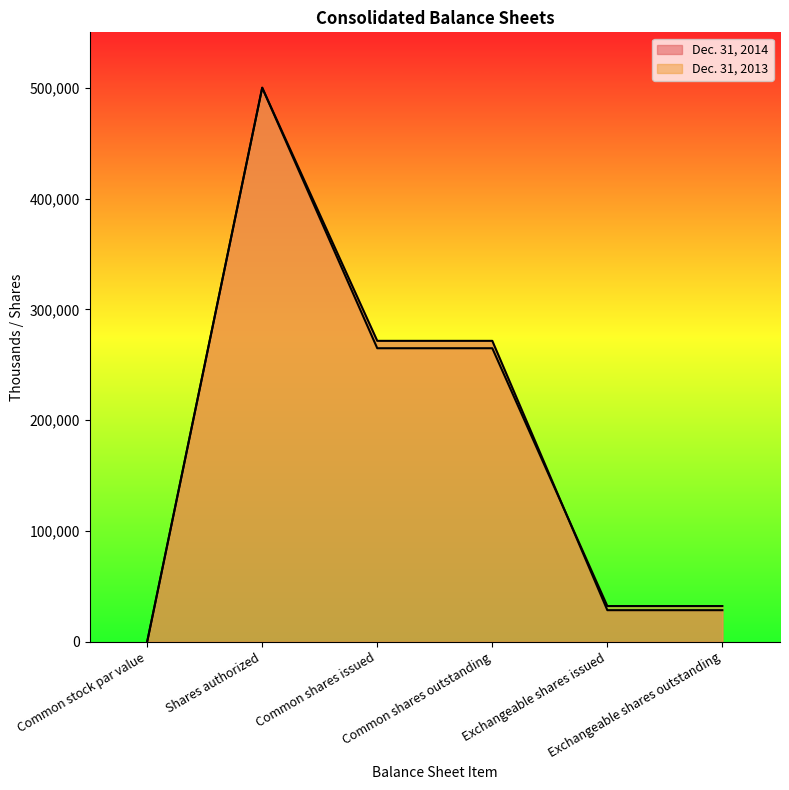

What is the spread (max minus min) of values at Exchangeable shares outstanding?

3725